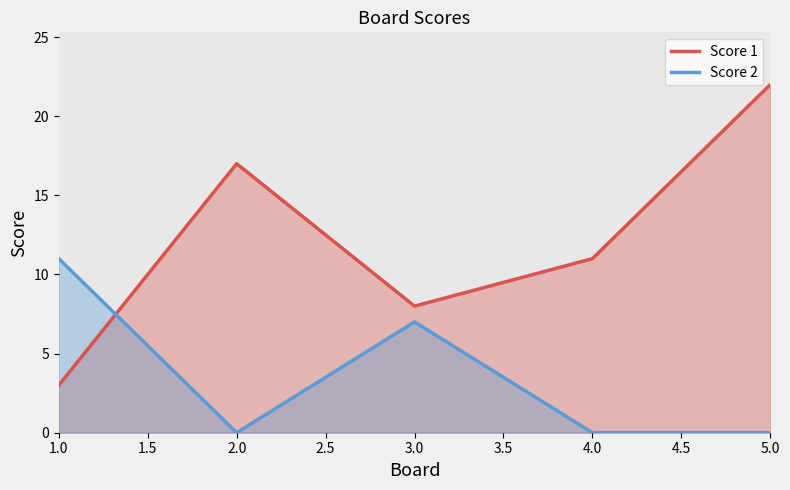

At which category does Score 2 reach its first local valley?

2.0